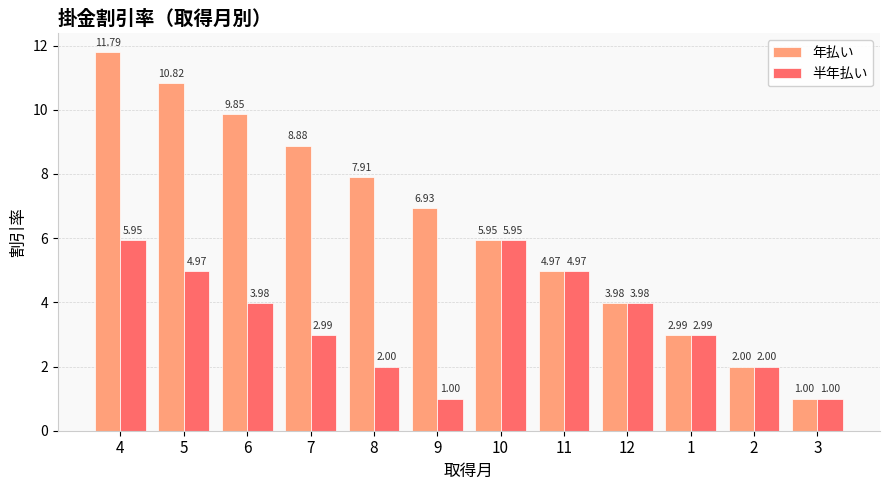

Is it true that 半年払い equals 3.0 at 5?

False